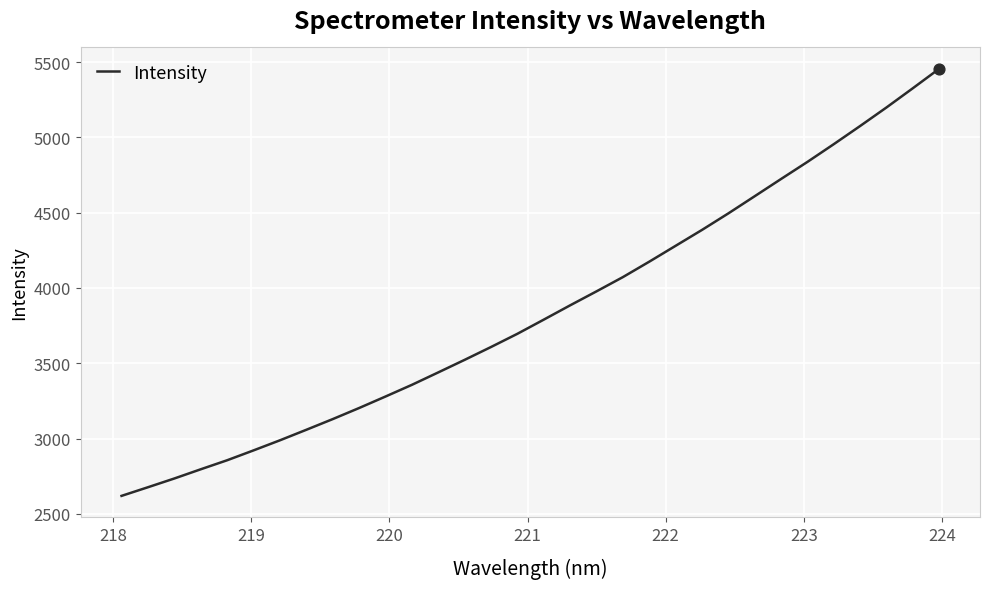

What is the difference between the maximum and minimum values?

2836.7